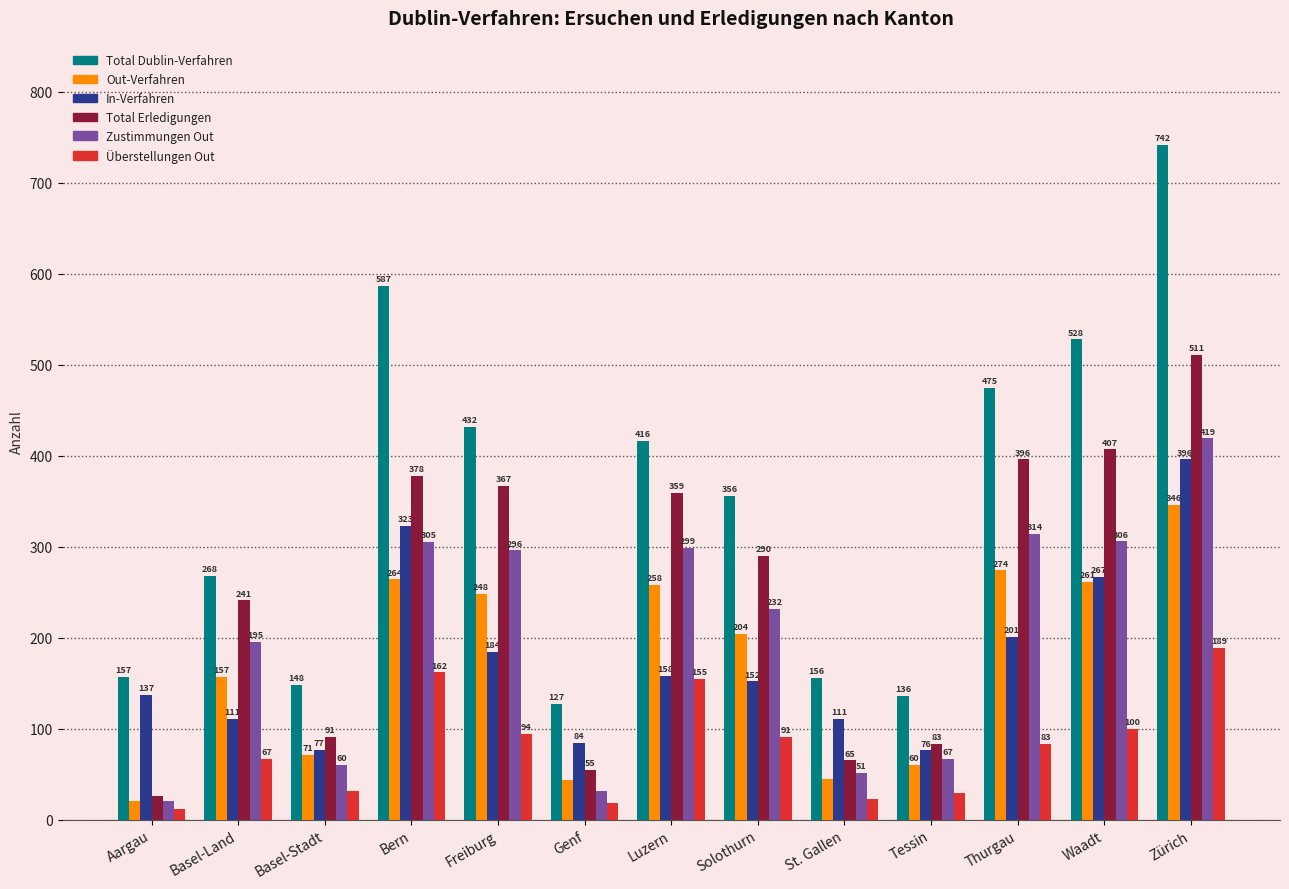

What is the difference between the Total Dublin-Verfahren values at Genf and Tessin?

9